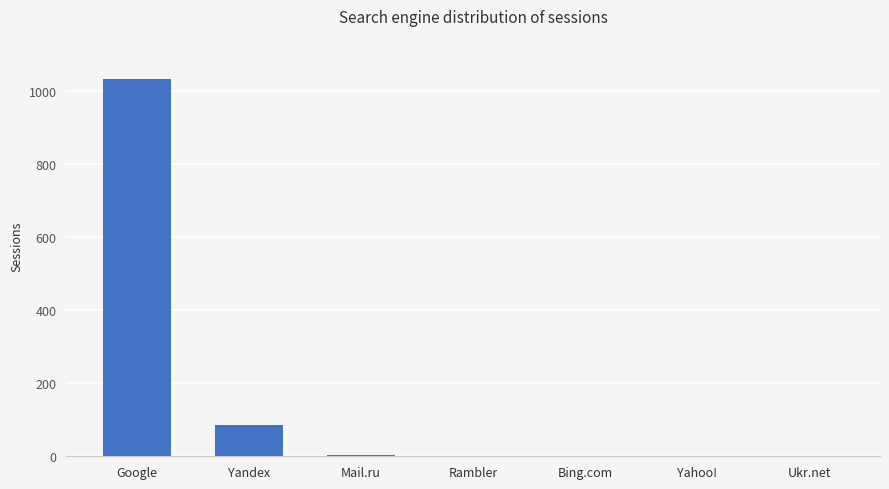

Between Rambler and Google, which is larger?

Google